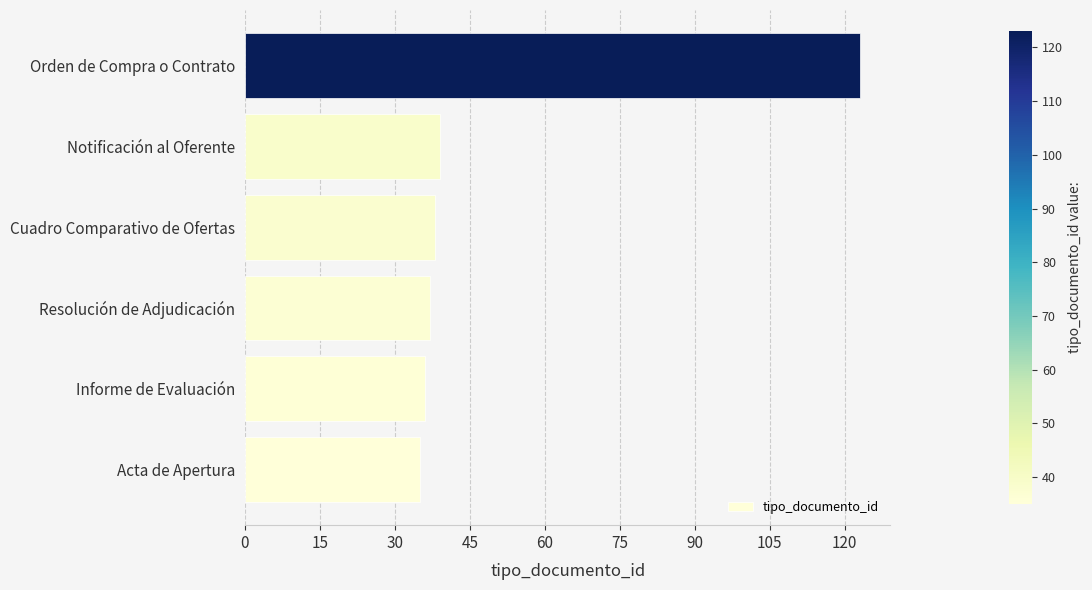

Which label corresponds to the largest value in the chart?

Orden de Compra o Contrato